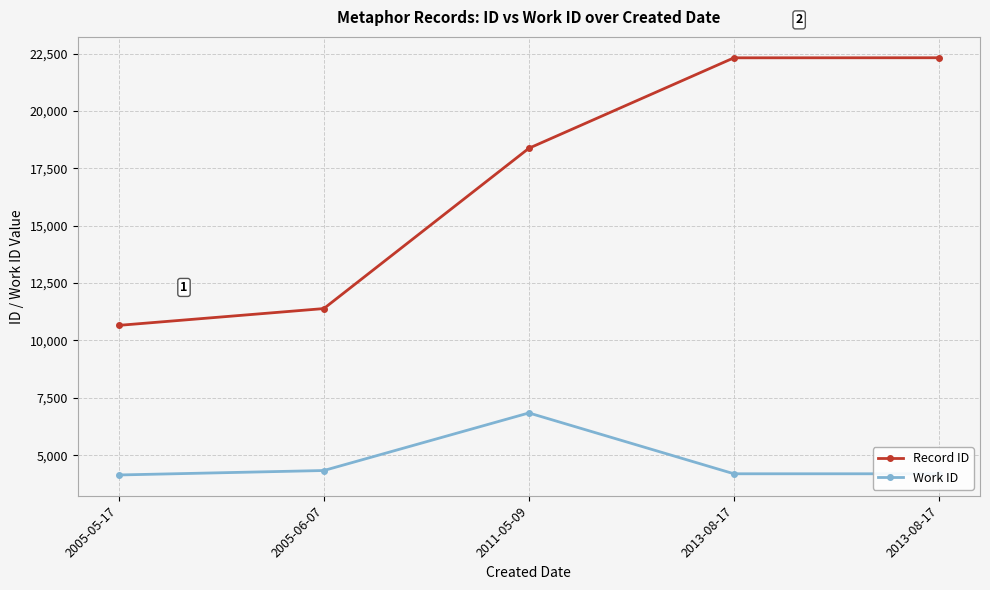

What is the difference between the Record ID values at 2013-08-17 and 2005-05-17?

11658